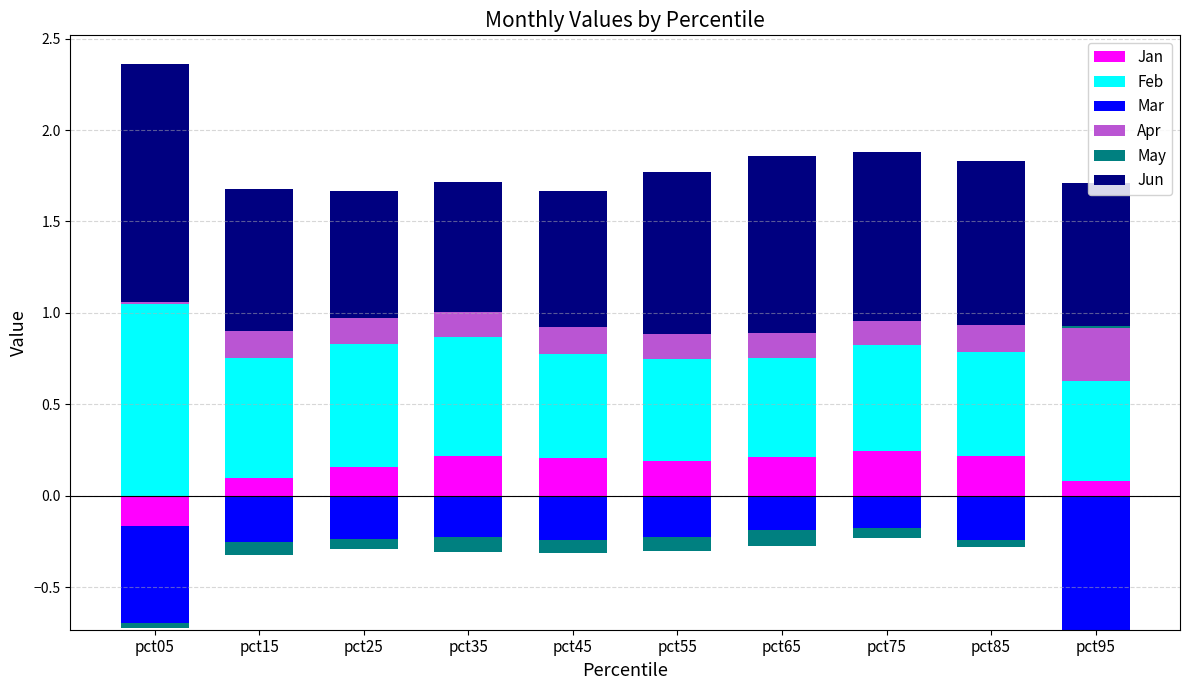

At pct25, list the series in order from smallest to largest.

Mar, May, Apr, Jan, Feb, Jun